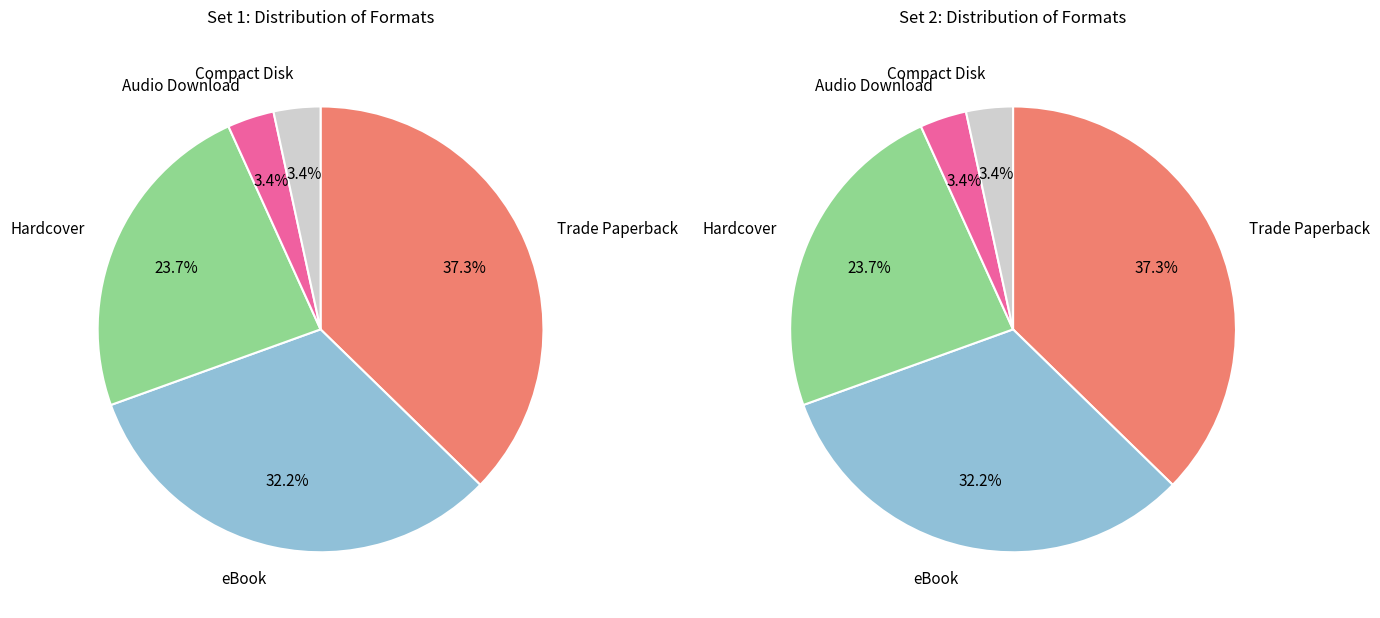

To the nearest percent, what is the difference between the Compact Disk and Trade Paperback slice percentages?

34%